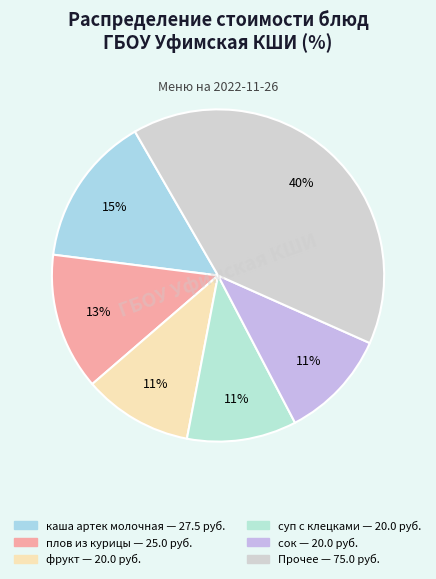

How many slices are in this pie chart?

6